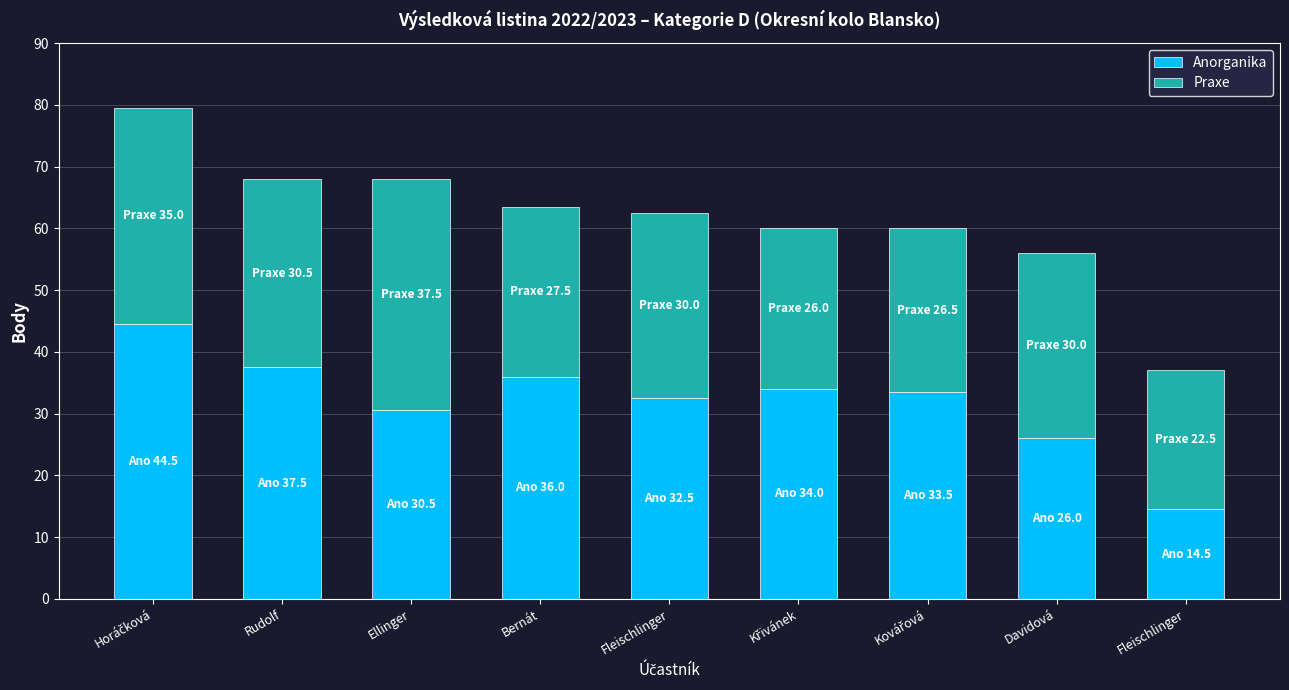

What is the total value across all series at Davidová?

56.0